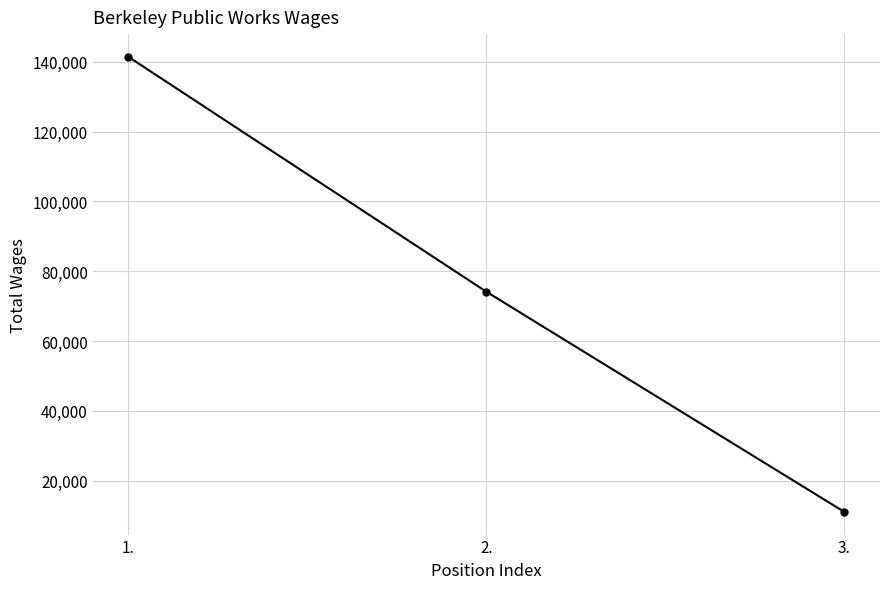

What is the label of the 1st point from the right?

3.